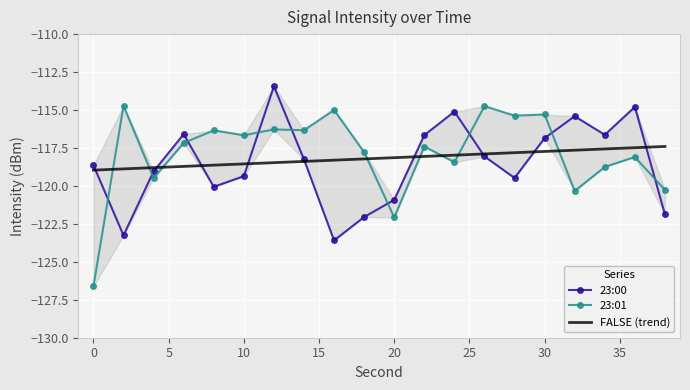

Between 12 and 24, which is larger?

12